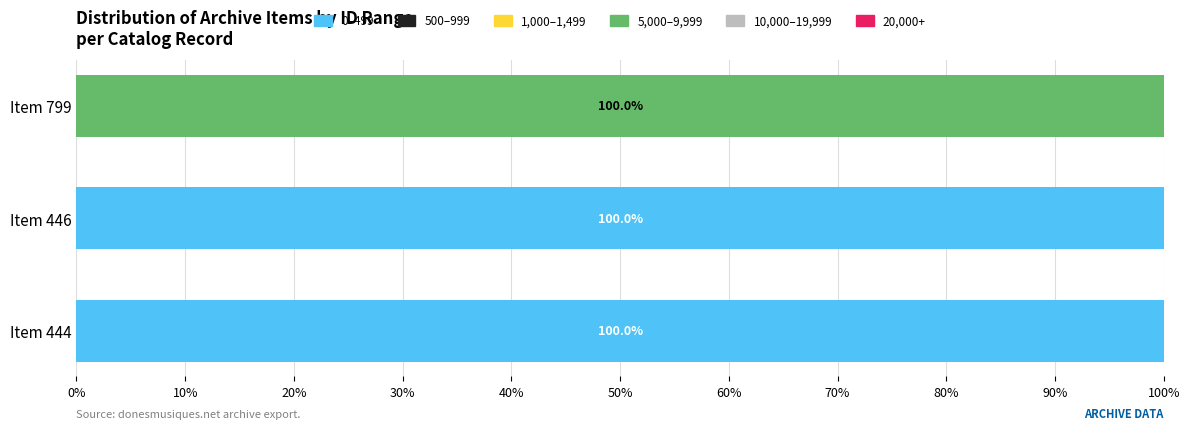

What is the average value of the 0–499 series?

67